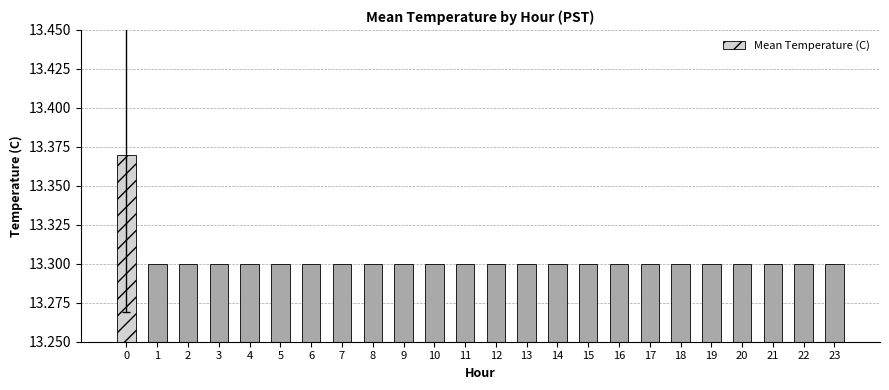

How many series are shown in this chart?

1